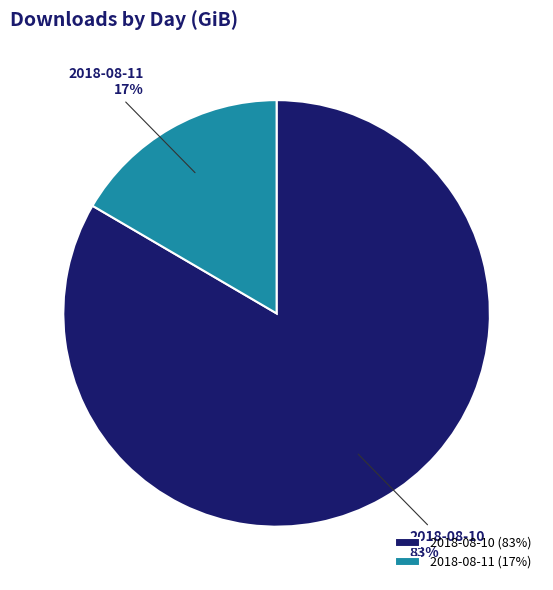

Which slice is the largest?

2018-08-10